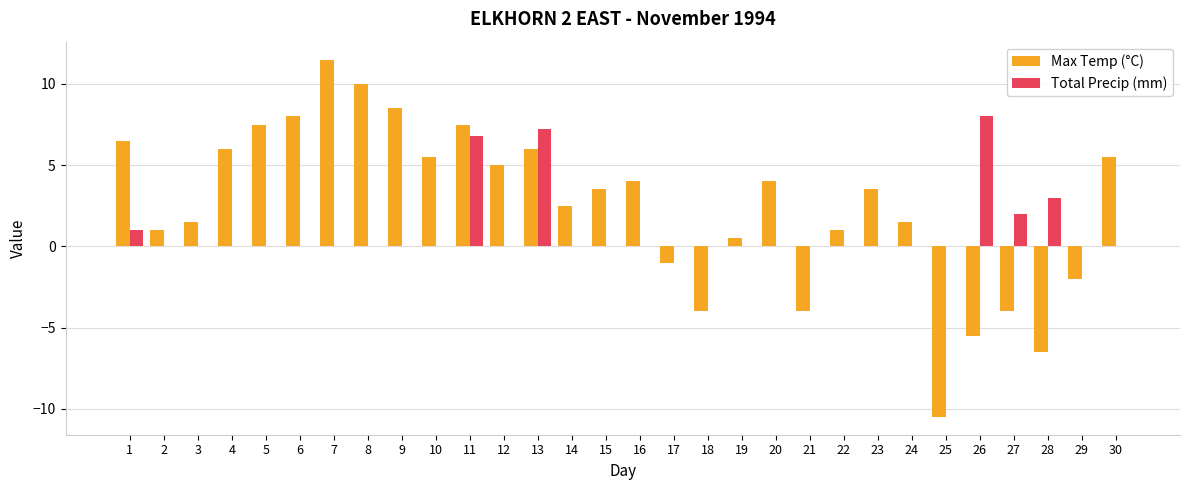

Which series has the widest spread of values?

Max Temp (°C)